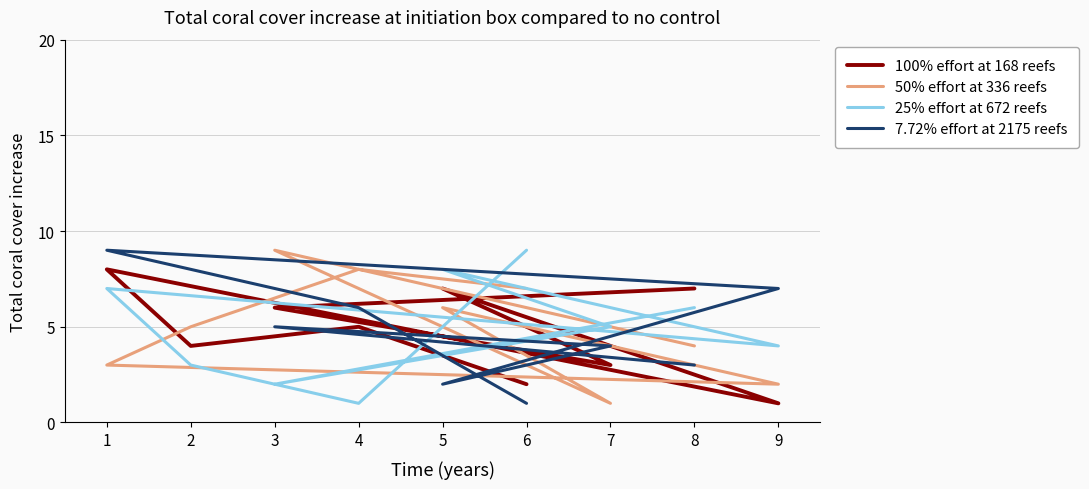

The 50% effort at 336 reefs series shows 11 at 4. True or false?

False